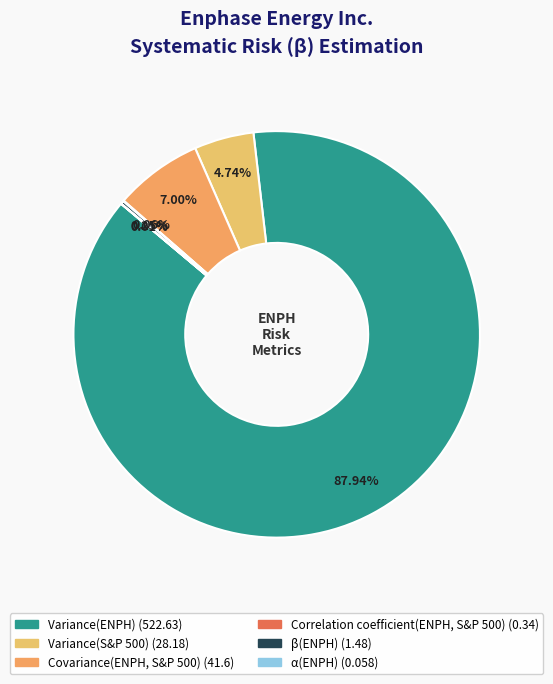

To the nearest percent, what portion does Covariance(ENPH, S&P 500) represent?

7%